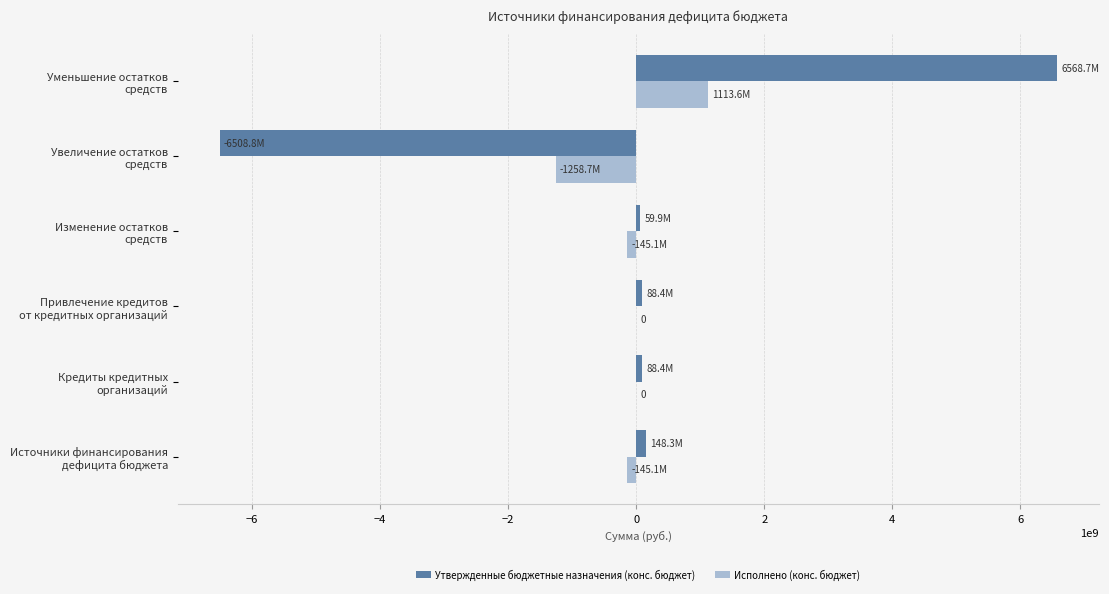

What is the sum of all Утвержденные бюджетные назначения (конс. бюджет) values?

444929209.8